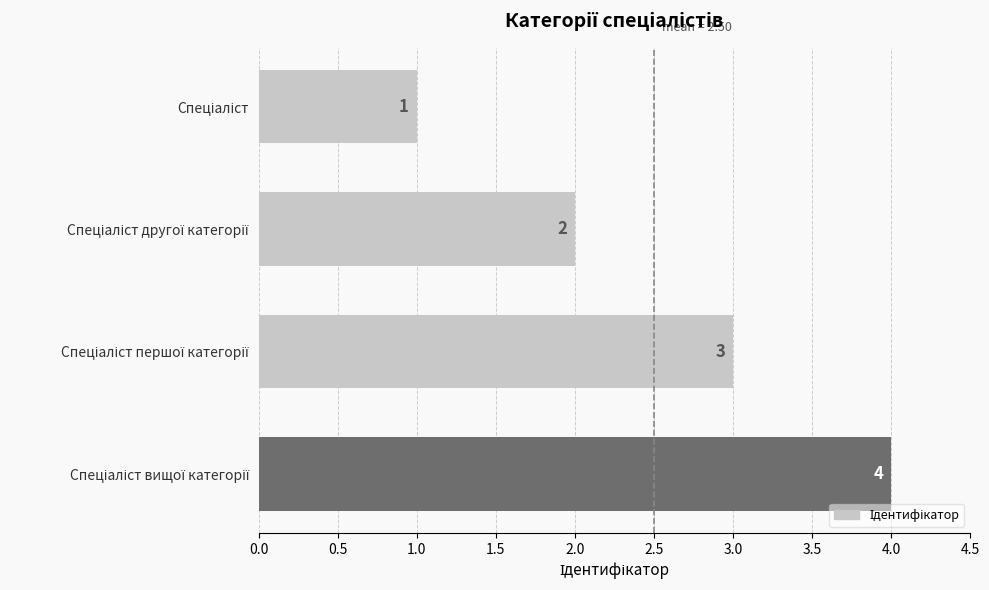

Count the values in the range 2 to 4.

3